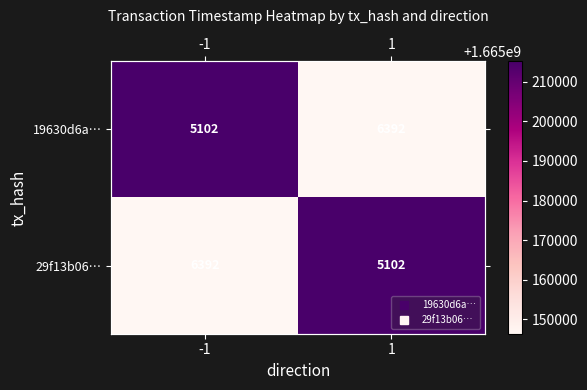

What is the sum of the 29f13b06… values at -1 and 1?

3330361494